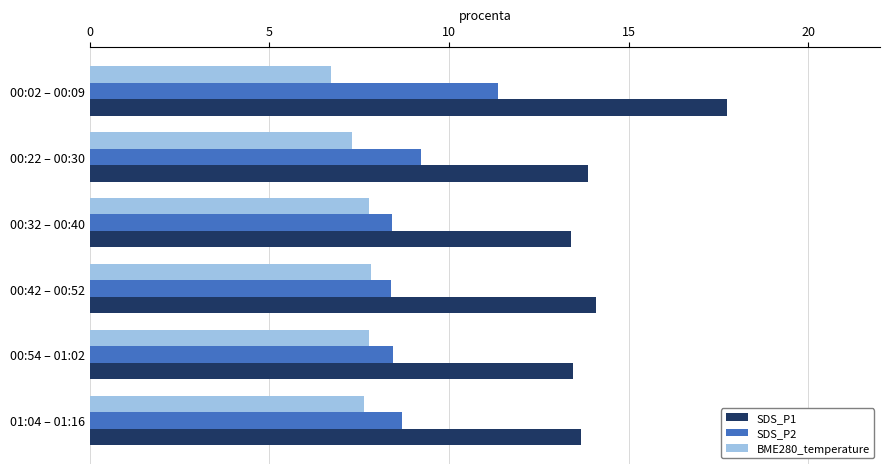

What are all the series names shown in the legend?

SDS_P1, SDS_P2, BME280_temperature